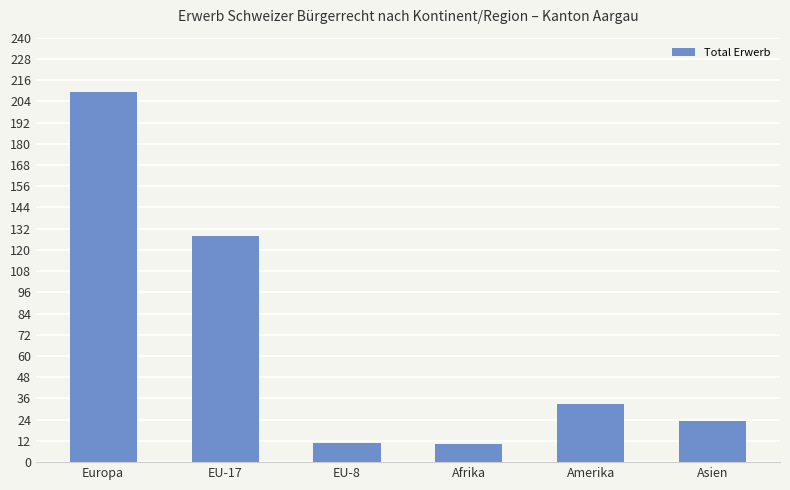

Reading left to right, transcribe all the data shown in this chart.

209	128	11	10	33	23